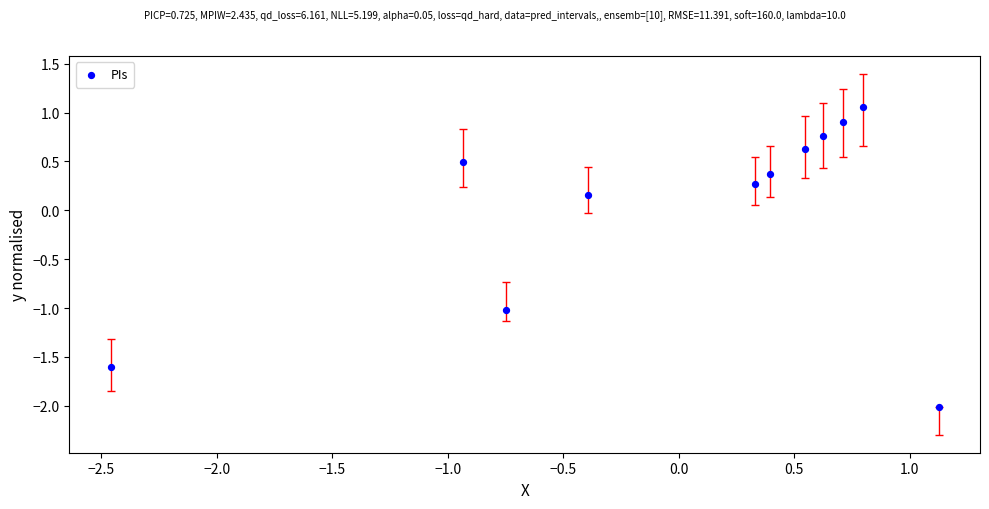

What is the range of X values (max minus min)?

3.6